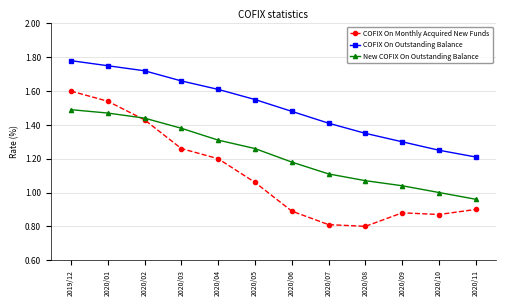

What is the difference between the highest and lowest values at 2020/11?

0.3